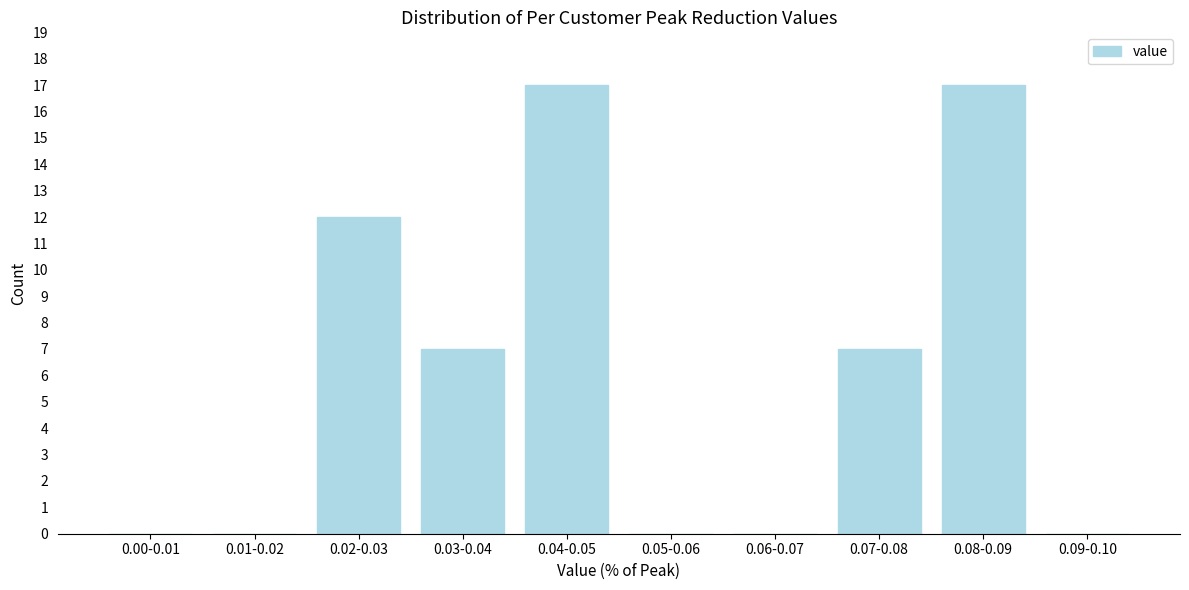

Reading left to right, extract all data points from this chart.

0.00-0.01=0	0.01-0.02=0	0.02-0.03=12	0.03-0.04=7	0.04-0.05=17	0.05-0.06=0	0.06-0.07=0	0.07-0.08=7	0.08-0.09=17	0.09-0.10=0